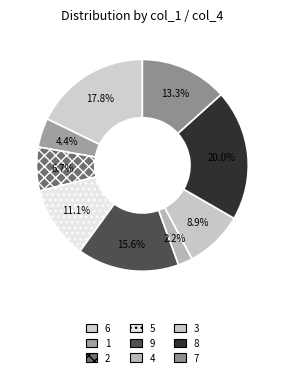

True or false: 6 accounts for 4% of the total.

False